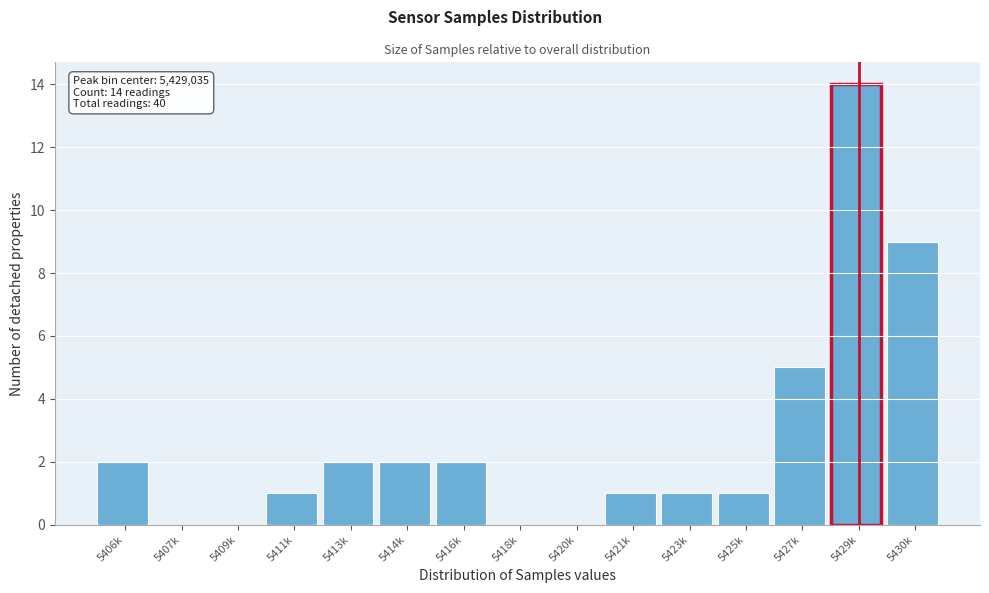

Reading right to left, transcribe all the data shown in this chart.

5430k=9	5429k=14	5427k=5	5425k=1	5423k=1	5421k=1	5420k=0	5418k=0	5416k=2	5414k=2	5413k=2	5411k=1	5409k=0	5407k=0	5406k=2